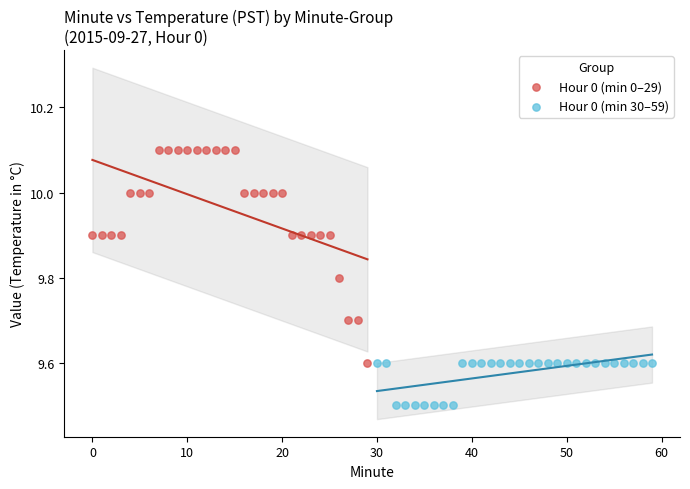

Which series contains the highest Y value?

Hour 0 (min 0–29)